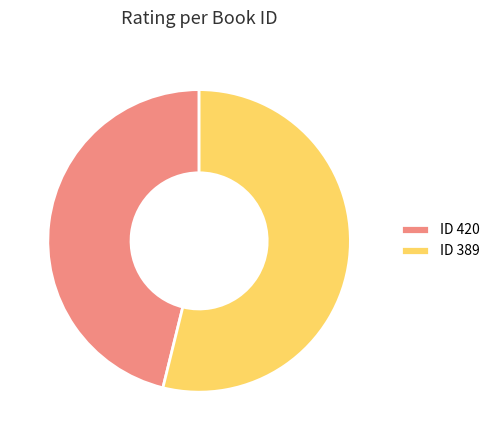

Combined, do ID 420 and ID 389 account for over 50%?

Yes